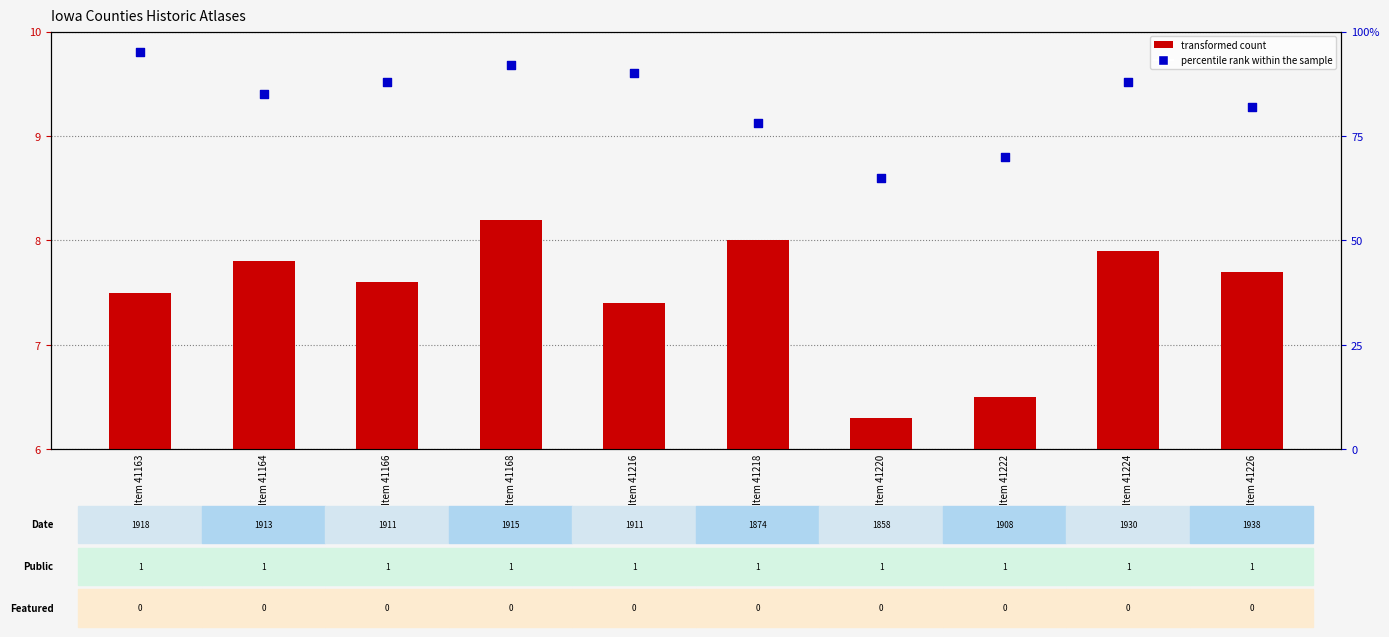

Which series has the widest spread of Y values?

percentile rank within the sample